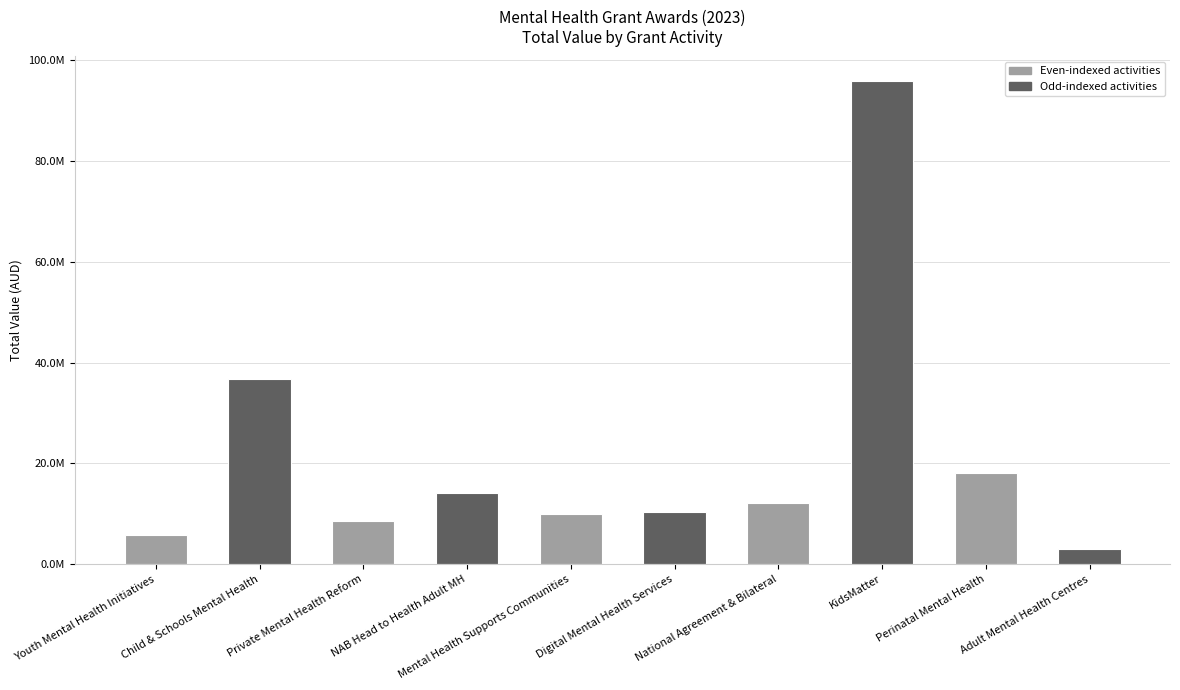

What position from the left is Private Mental Health Reform?

3